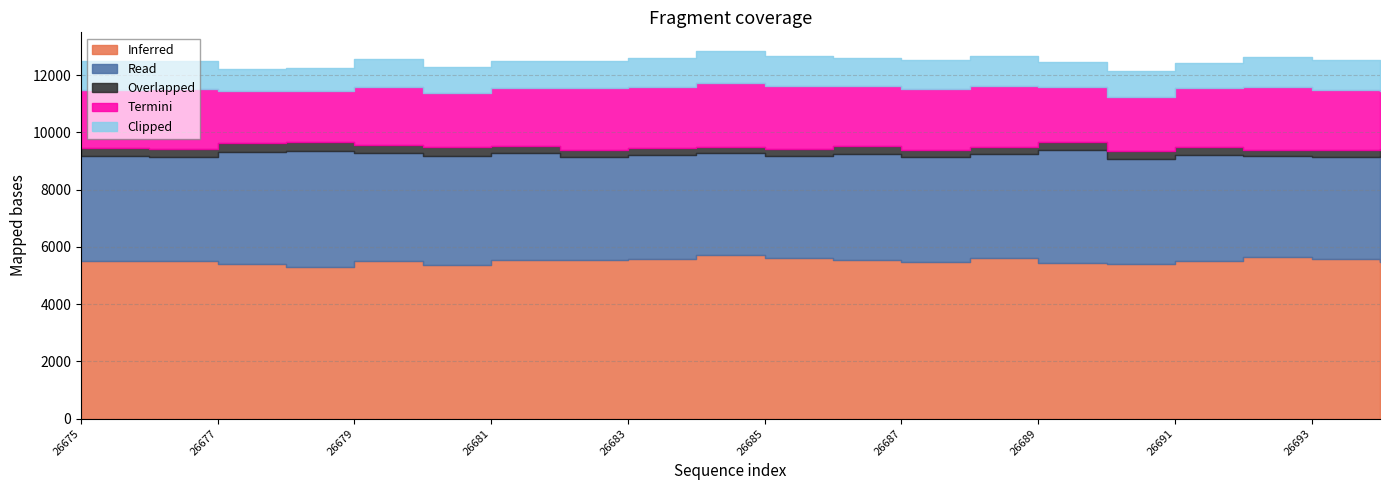

Read the Termini value at 26677.

1811